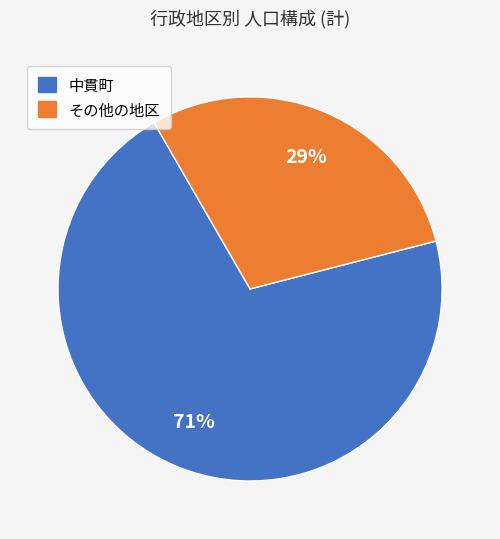

Does any single category account for the majority?

Yes